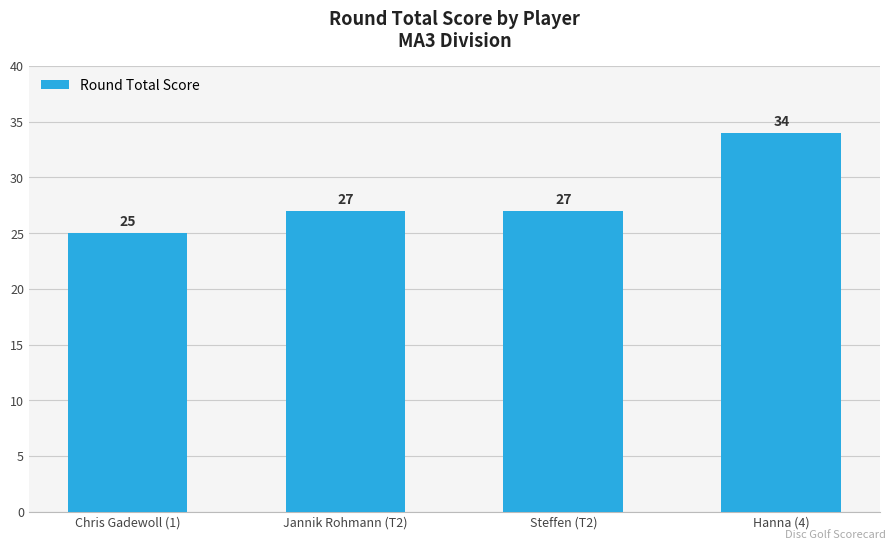

How many data points are less than 27?

1